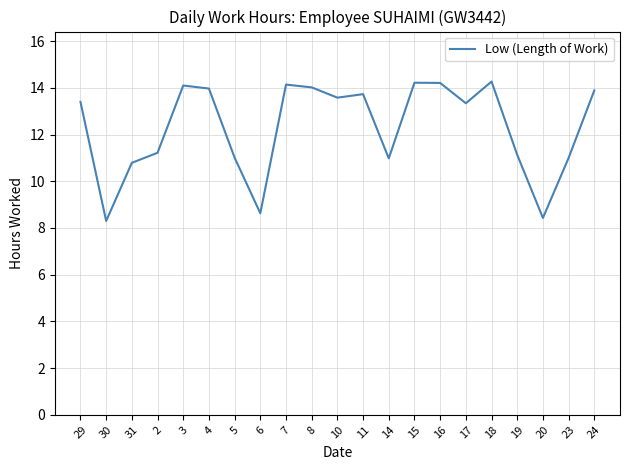

How many interior local valleys (lower than both neighbors) does the data have?

6